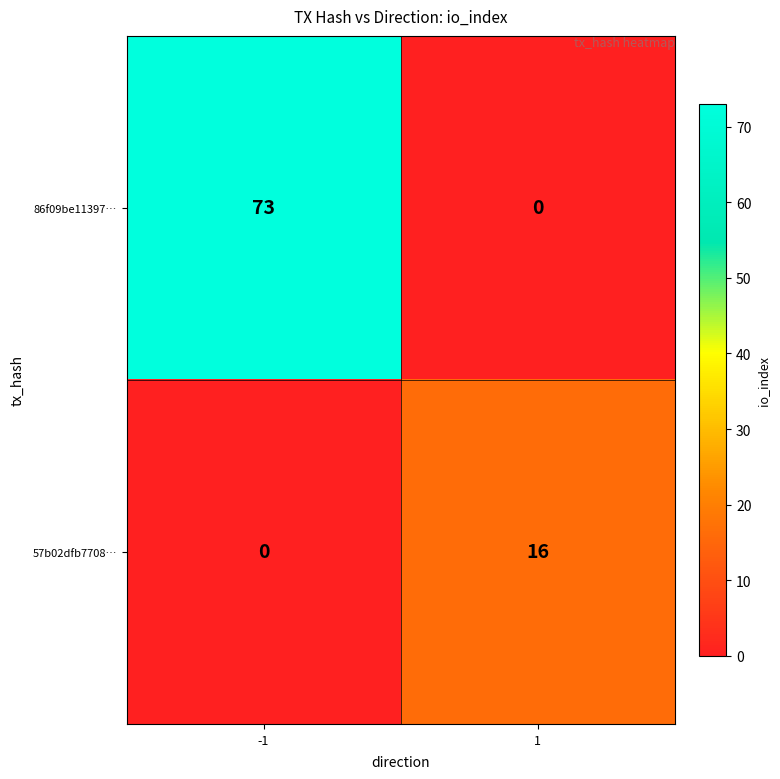

What is the difference between the maximum and minimum values in the 57b02dfb7708… series?

16